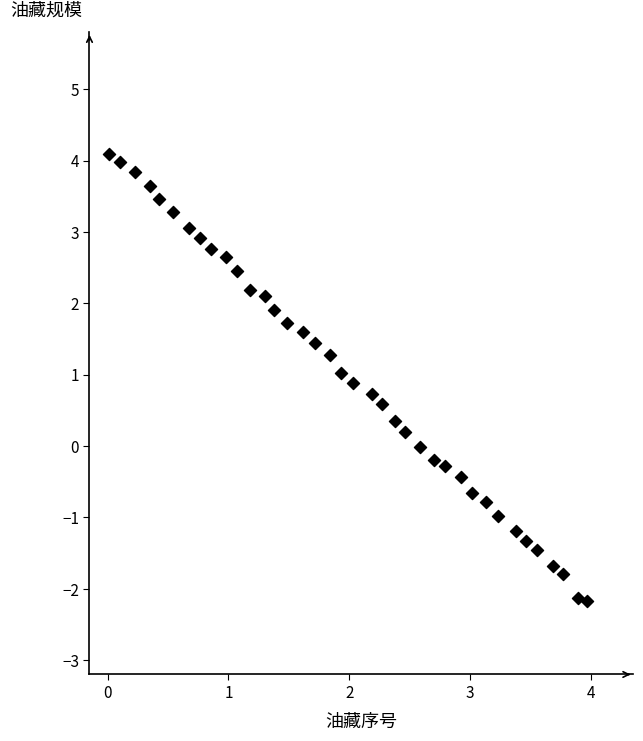

What is the range of Y values (max minus min)?

6.3